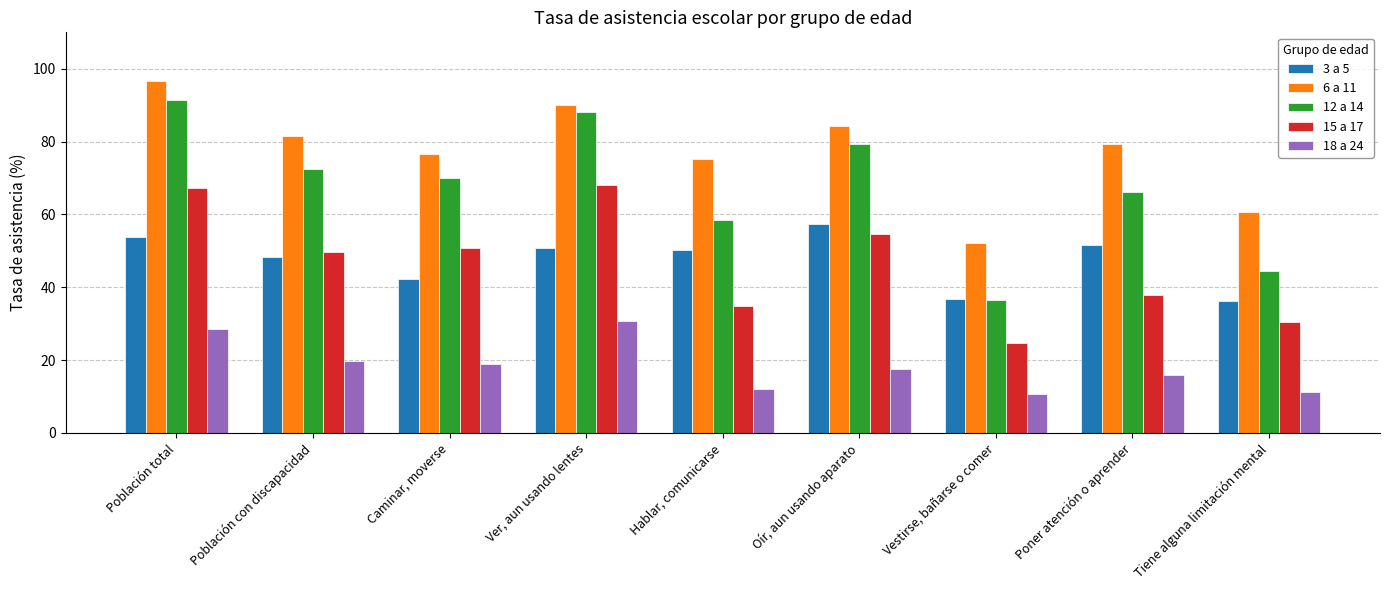

What is the label of the 9th bar from the left?

Tiene alguna limitación mental